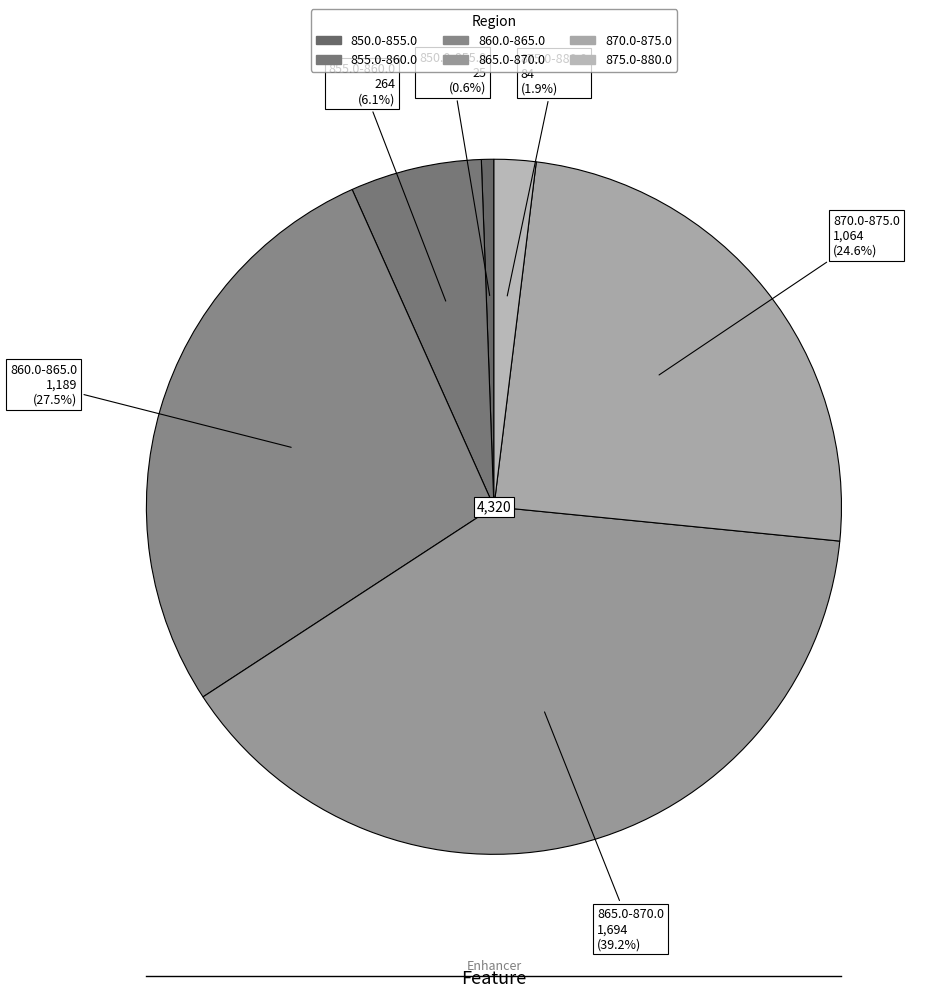

How many slices are in this pie chart?

6